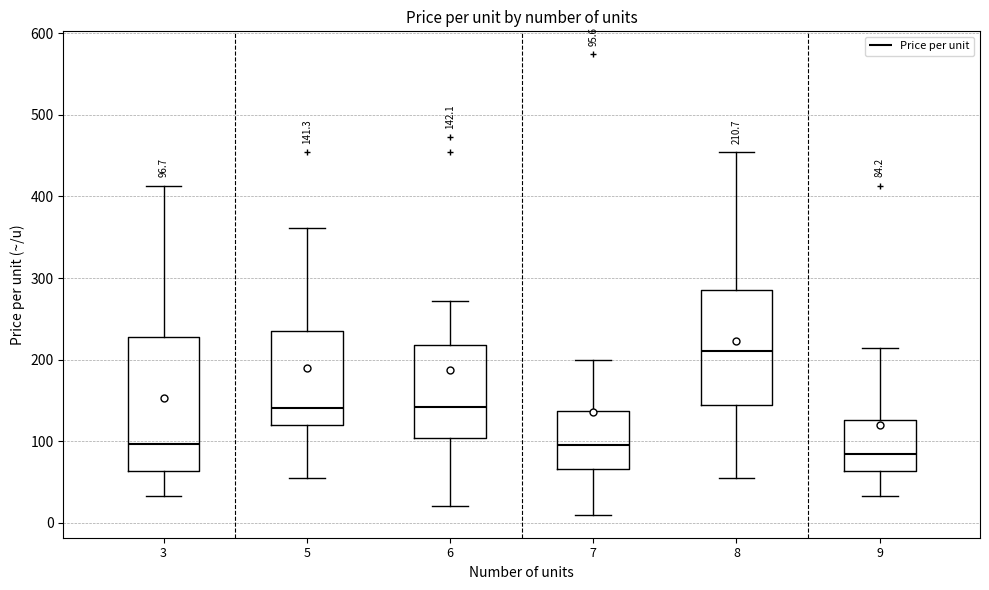

Which box is the tallest, from its lower edge to its upper edge?

3